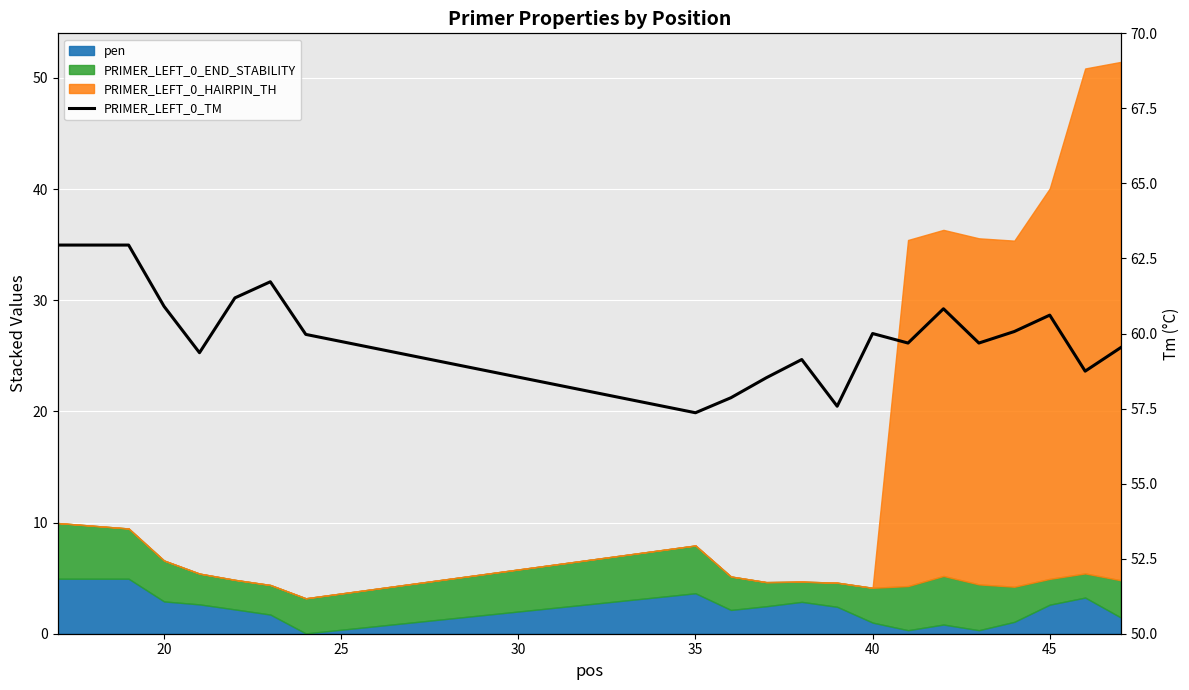

Is it true that the value at 13 is 33.5?

False